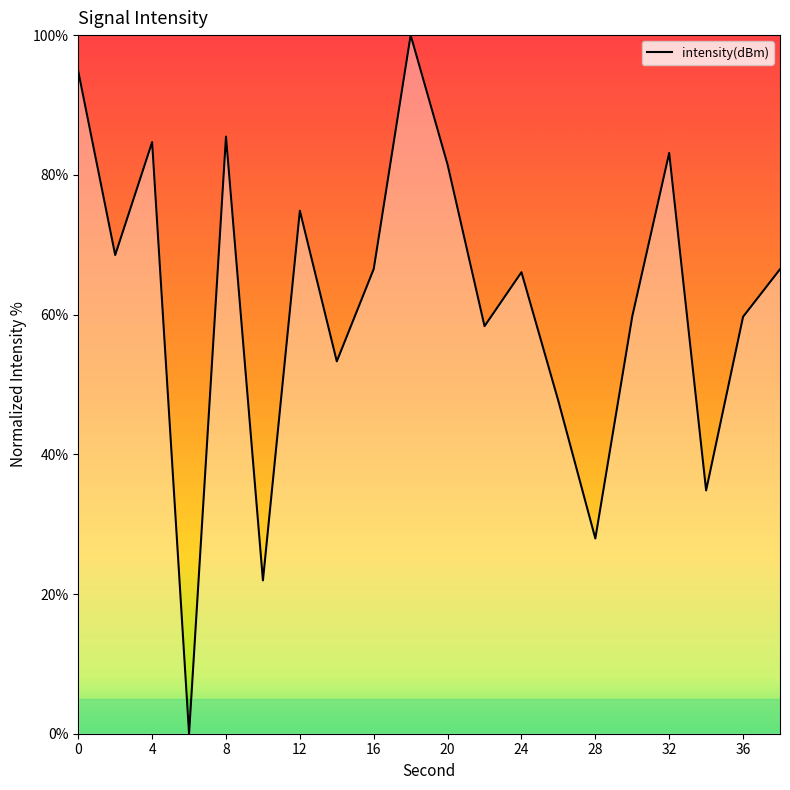

What is the difference between the maximum and minimum values?

100.0